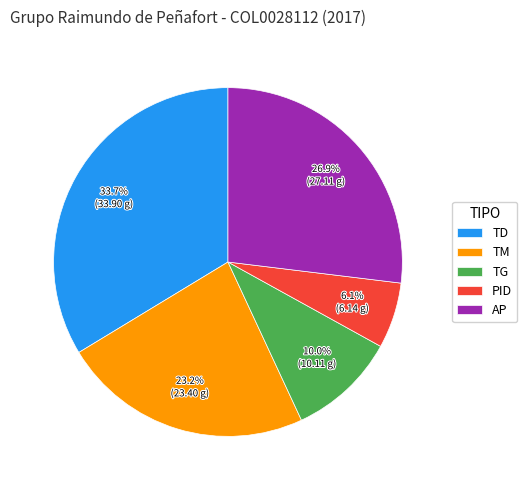

To the nearest percent, what percentage of the pie is AP?

27%